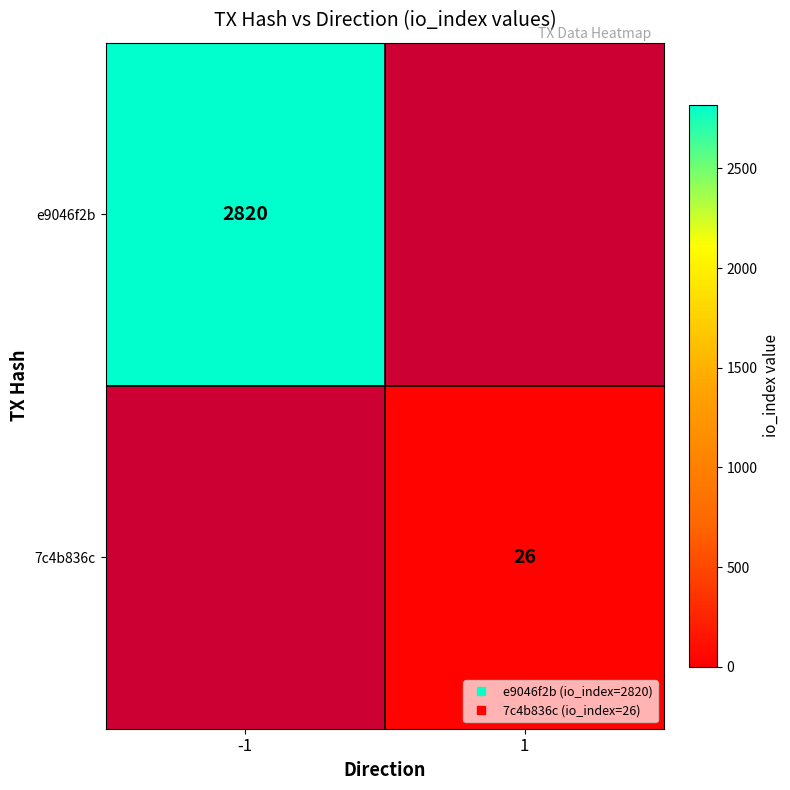

What is the smallest value displayed?

26.0